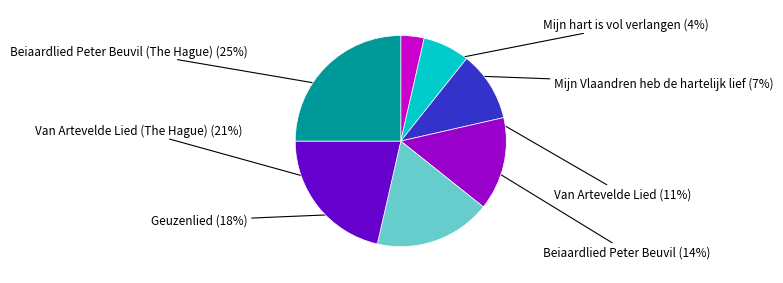

Rank the categories by value from highest to lowest.

Beiaardlied Peter Beuvil (The Hague), Van Artevelde Lied (The Hague), Geuzenlied, Beiaardlied Peter Beuvil, Van Artevelde Lied, Mijn Vlaandren heb de hartelijk lief, Mijn hart is vol verlangen